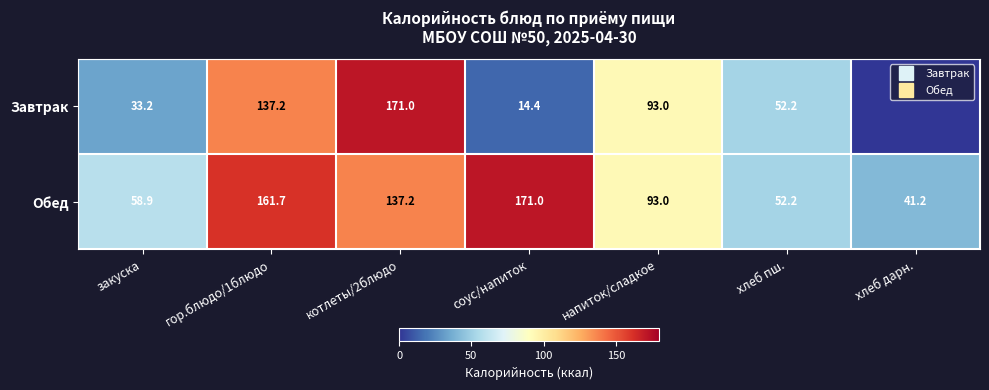

Is it true that Завтрак equals 93.0 at напиток/сладкое?

True